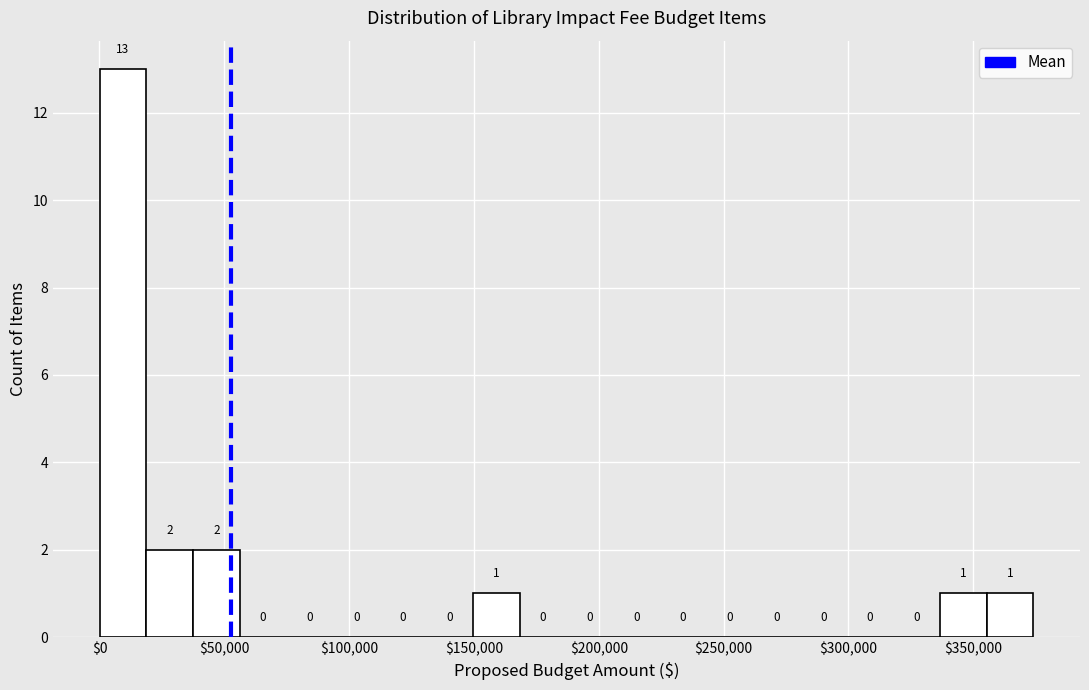

Read against the x-axis, roughly where is the centre of the tallest bar?

10000